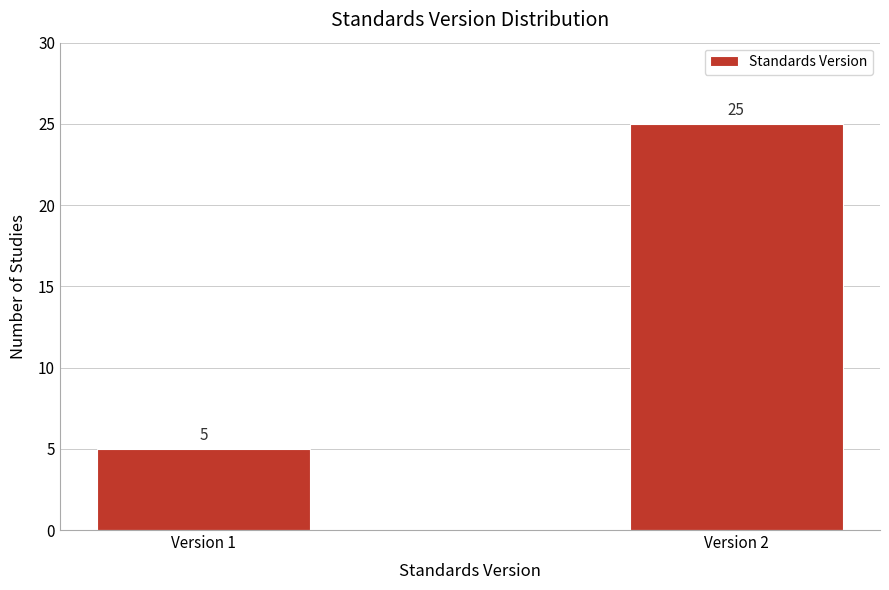

Reading left to right, extract all data points from this chart.

5	25